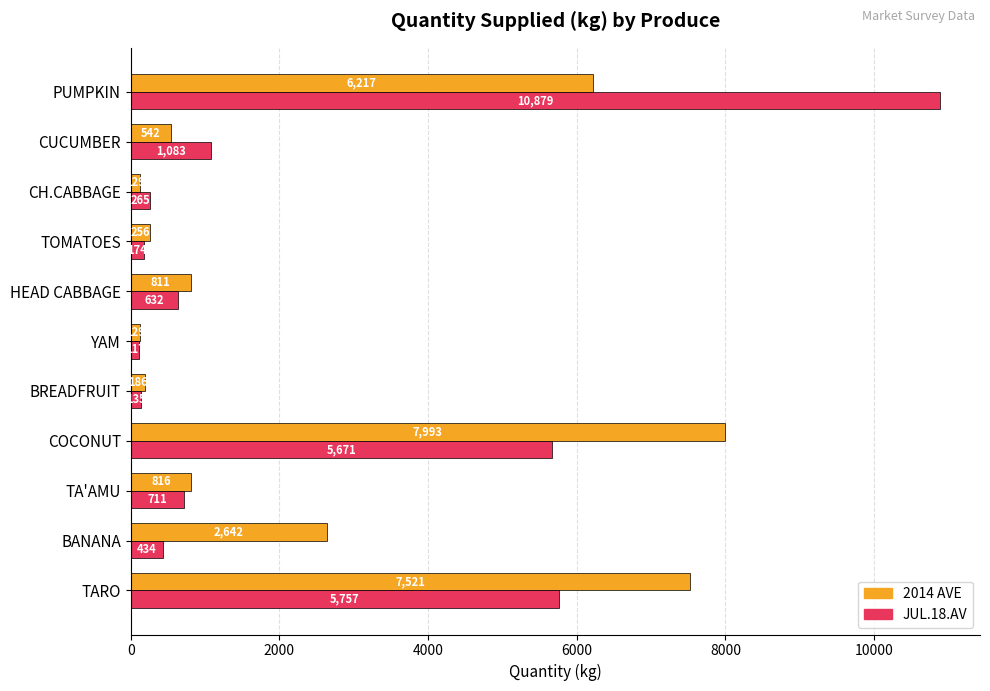

What are all the series names shown in the legend?

2014 AVE, JUL.18.AV